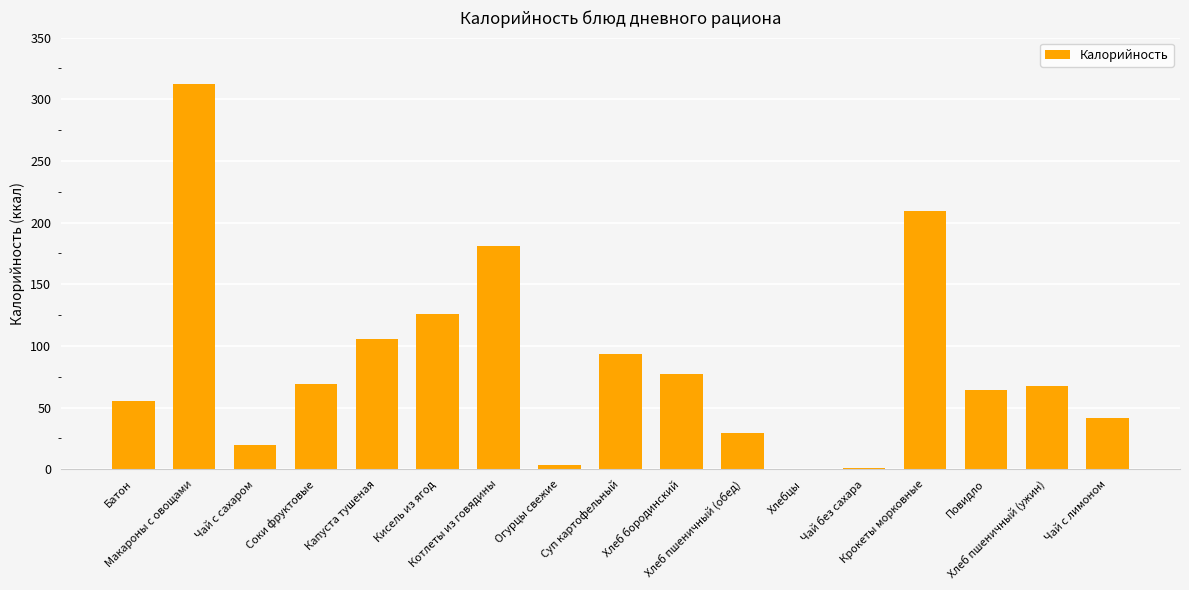

What is the sum of all values?

1456.5